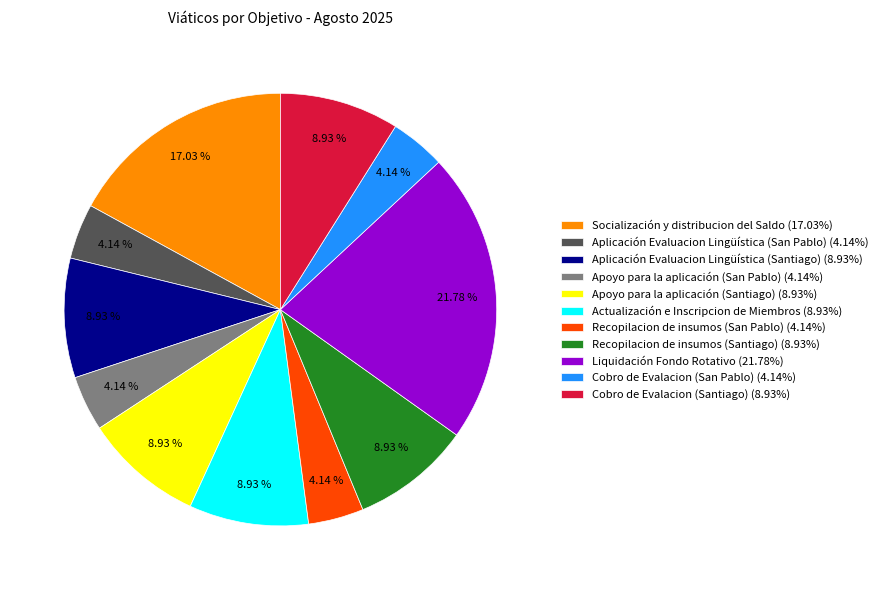

To the nearest percent, what portion does Cobro de Evalacion (Santiago) represent?

9%